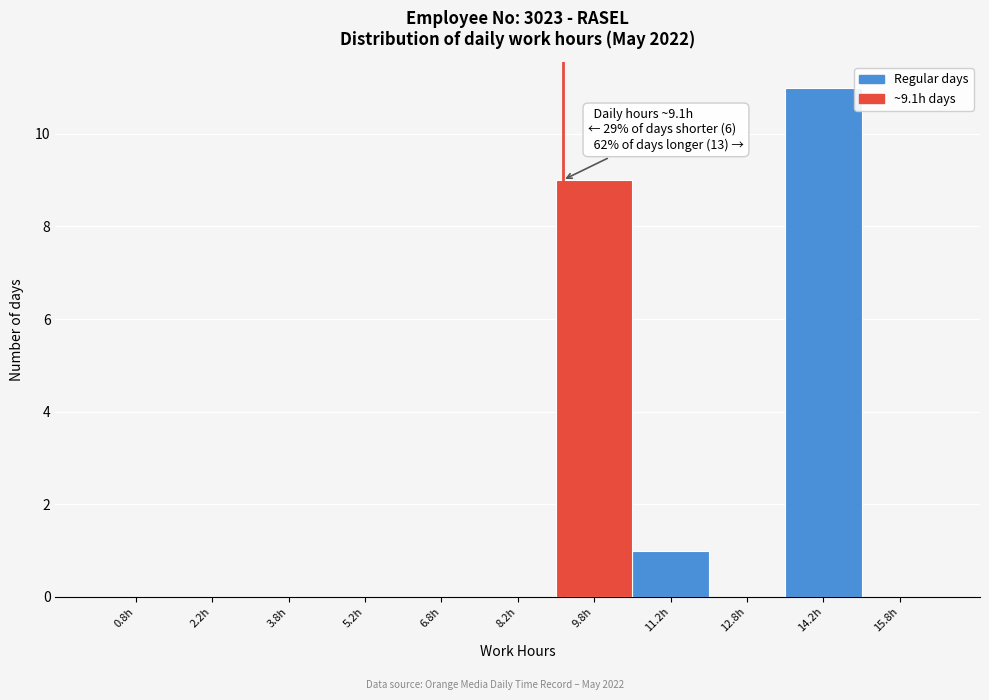

Over which range of the x-axis is the bar tallest?

13.5 to 15.0